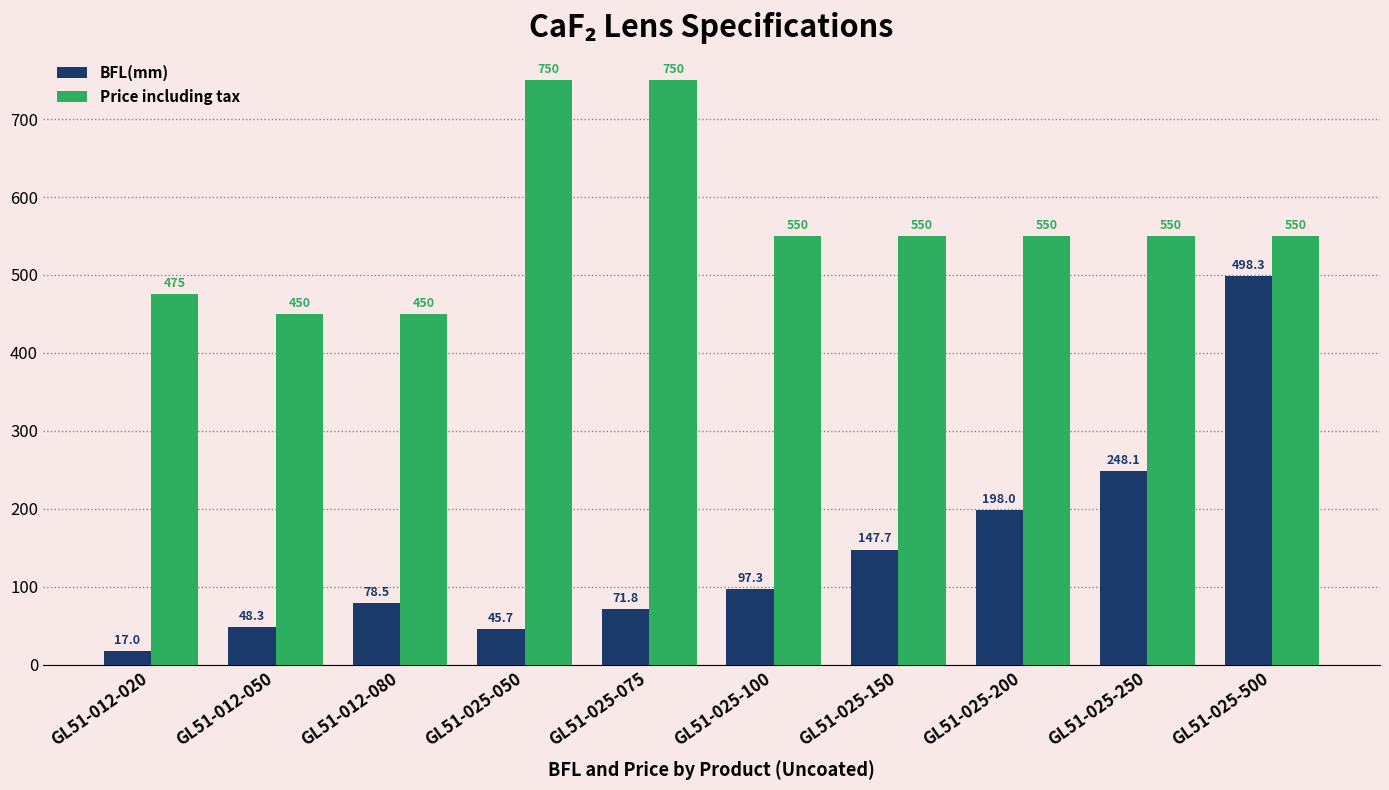

Count the number of data series in this chart.

2